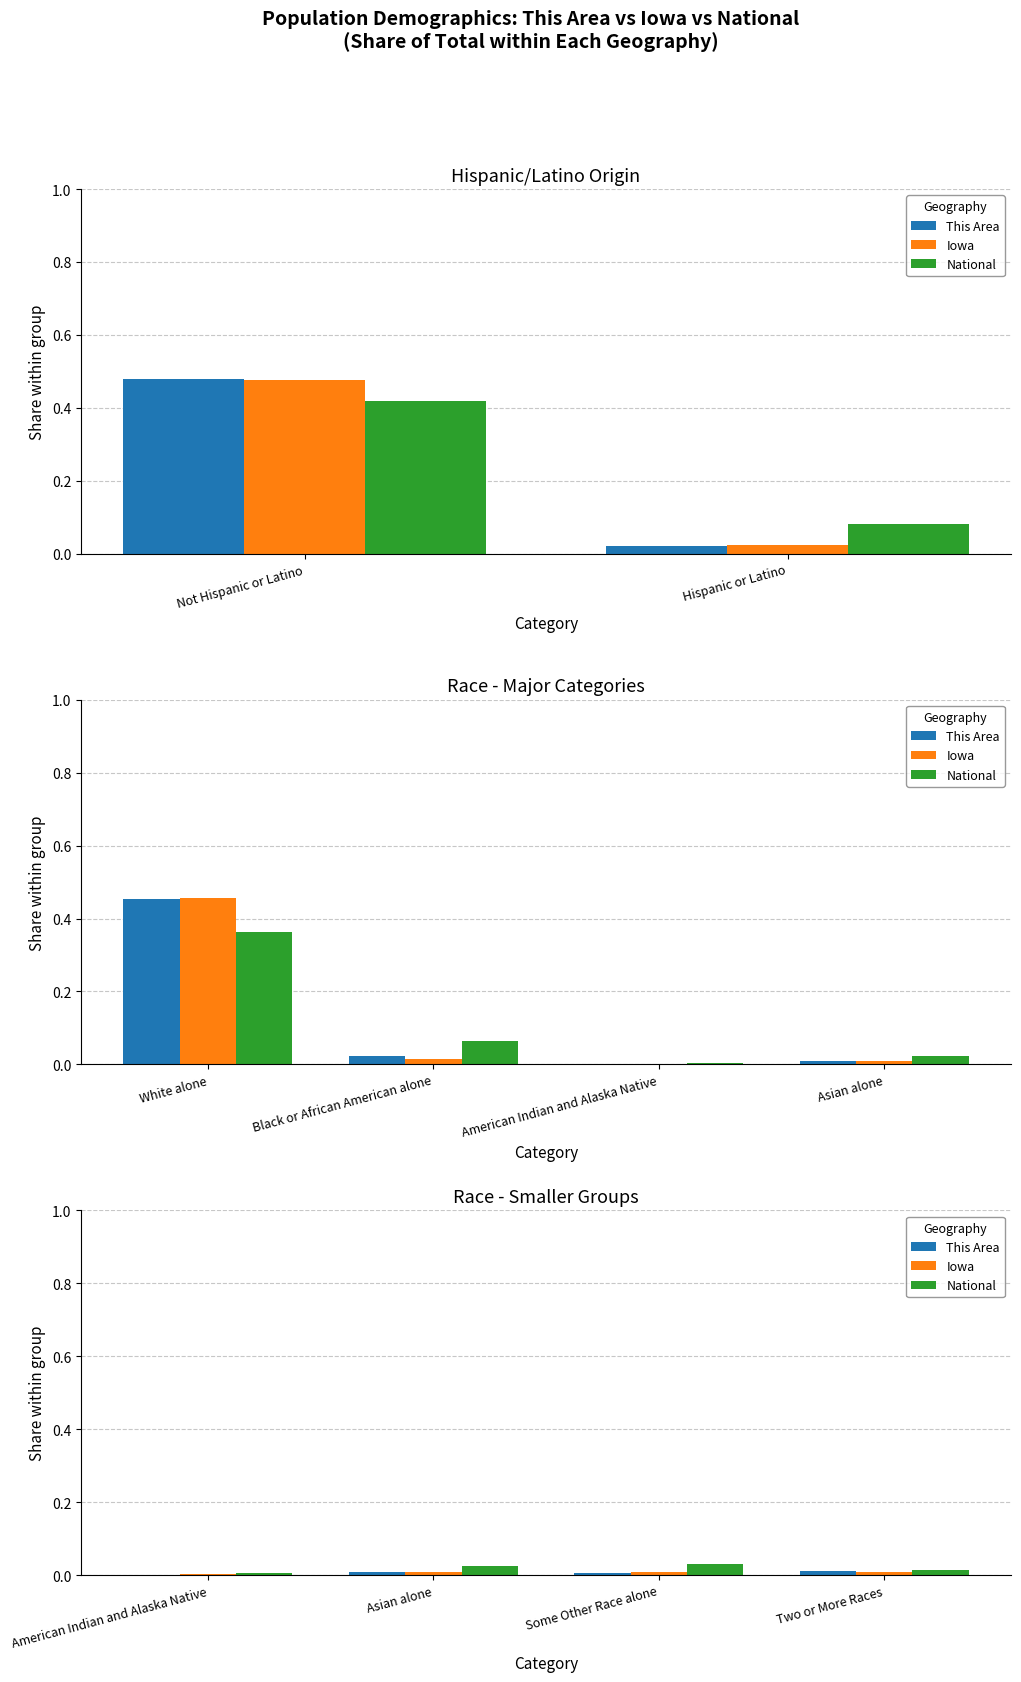

What are all the series names shown in the legend?

This Area, Iowa, National